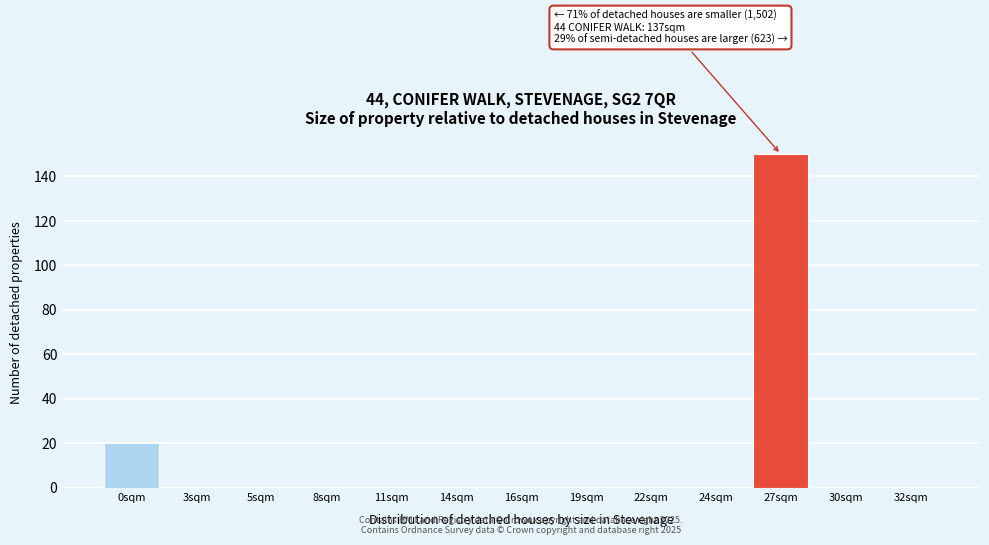

Reading right to left, extract all data points from this chart.

32sqm=0	30sqm=0	27sqm=150	24sqm=0	22sqm=0	19sqm=0	16sqm=0	14sqm=0	11sqm=0	8sqm=0	5sqm=0	3sqm=0	0sqm=20